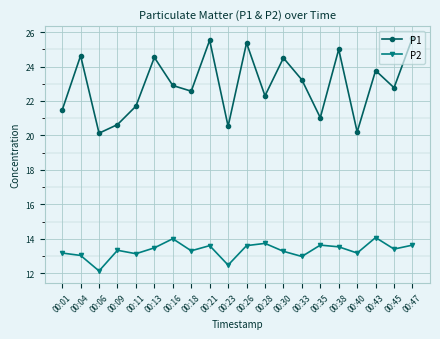

Rank the series by their average value, from lowest to highest.

P2, P1